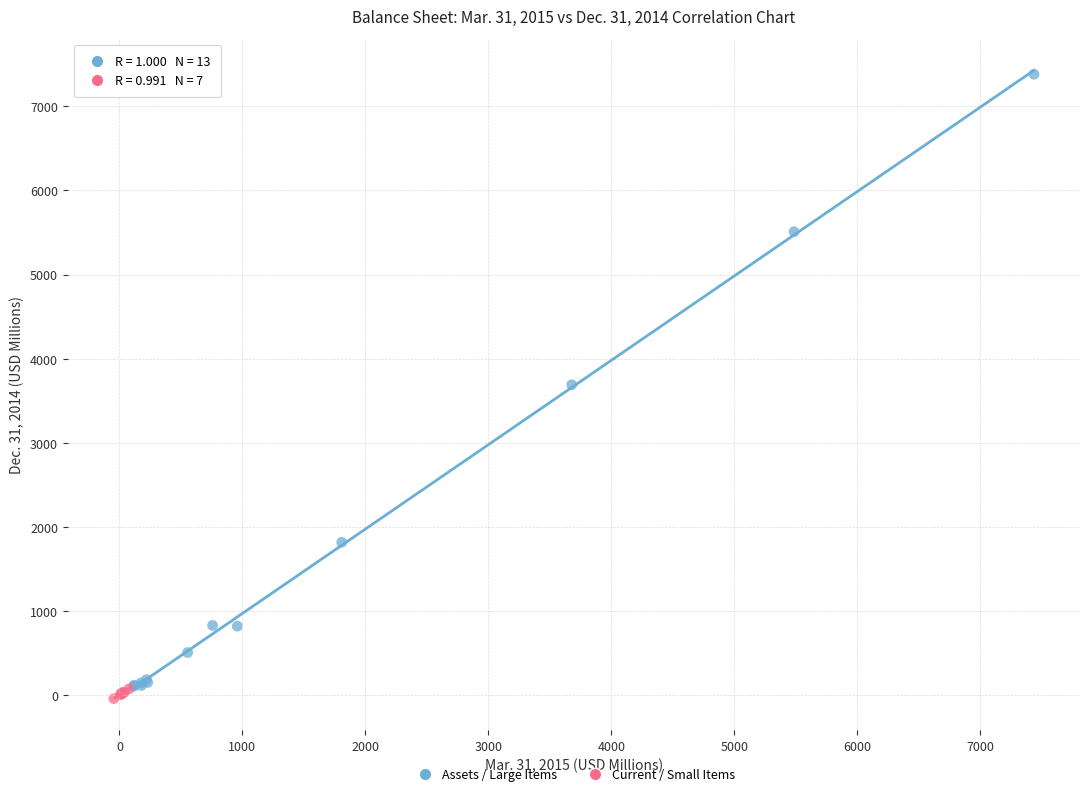

Which series contains the highest Y value?

Assets / Large Items